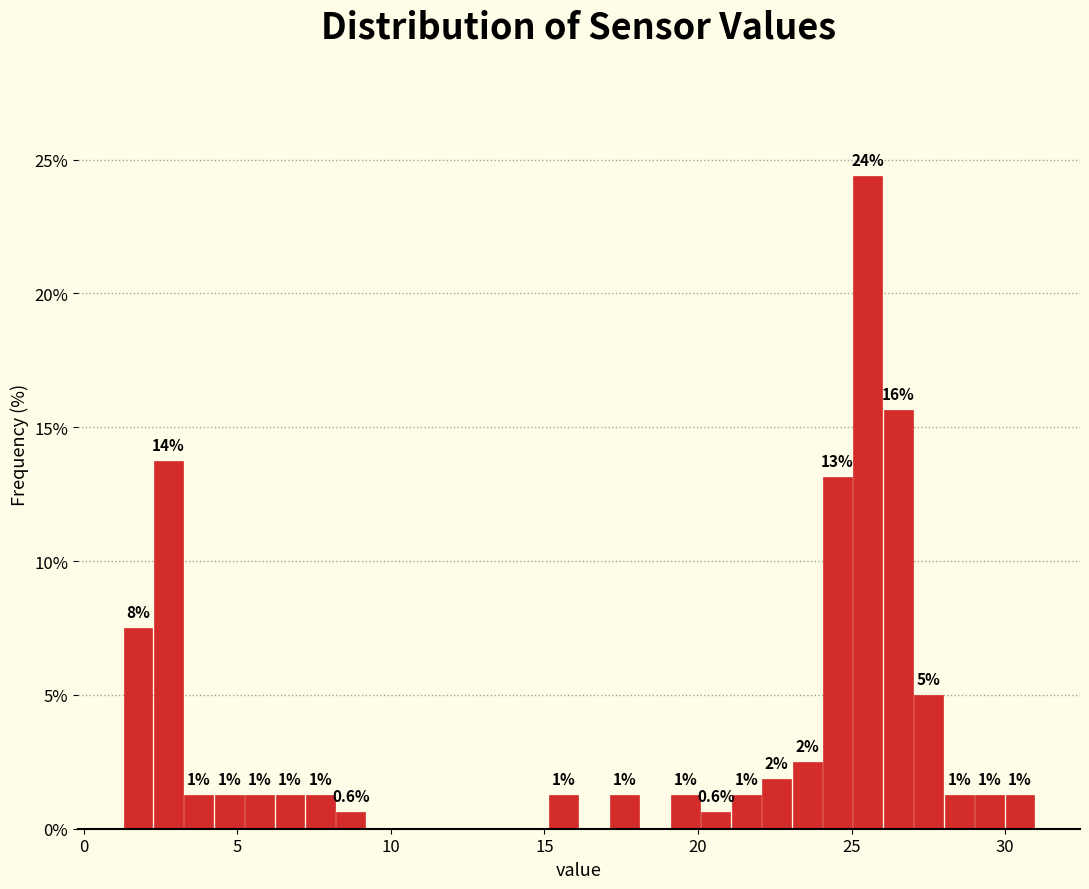

Read against the x-axis, roughly where is the centre of the tallest bar?

25.5